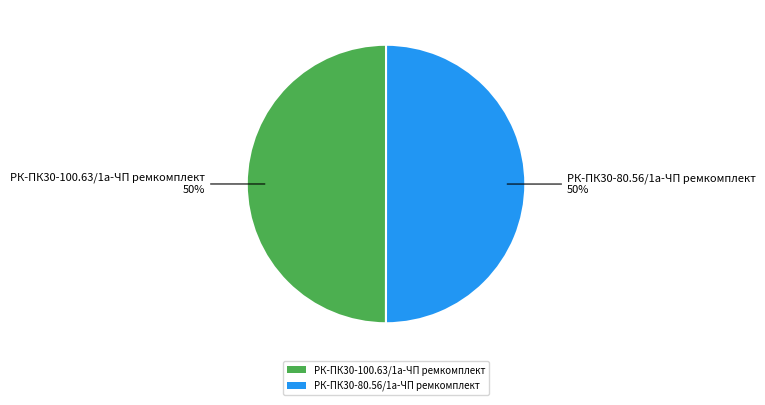

To the nearest percent, what portion does РК-ПК30-100.63/1а-ЧП ремкомплект represent?

50%